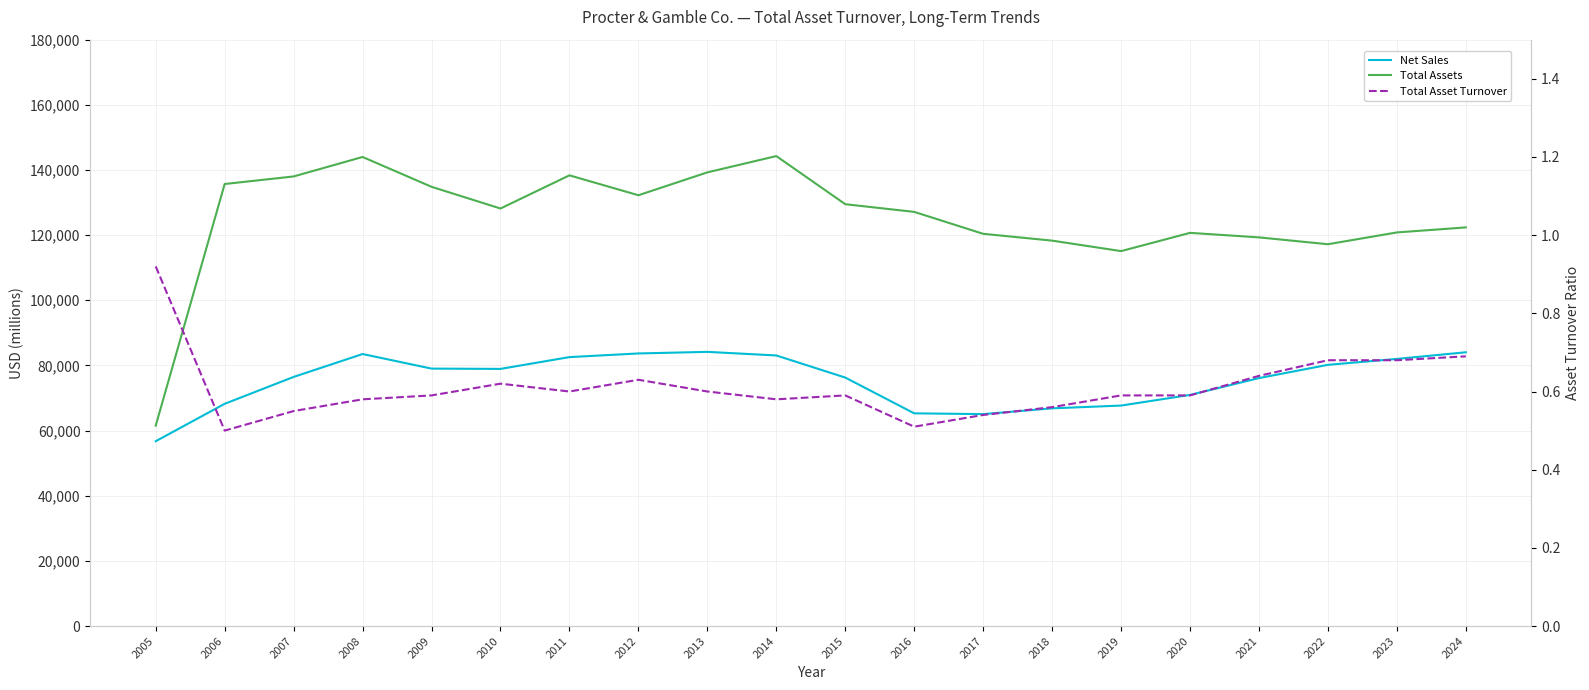

True or false: Total Asset Turnover has more than 0 points higher than both neighbors.

True